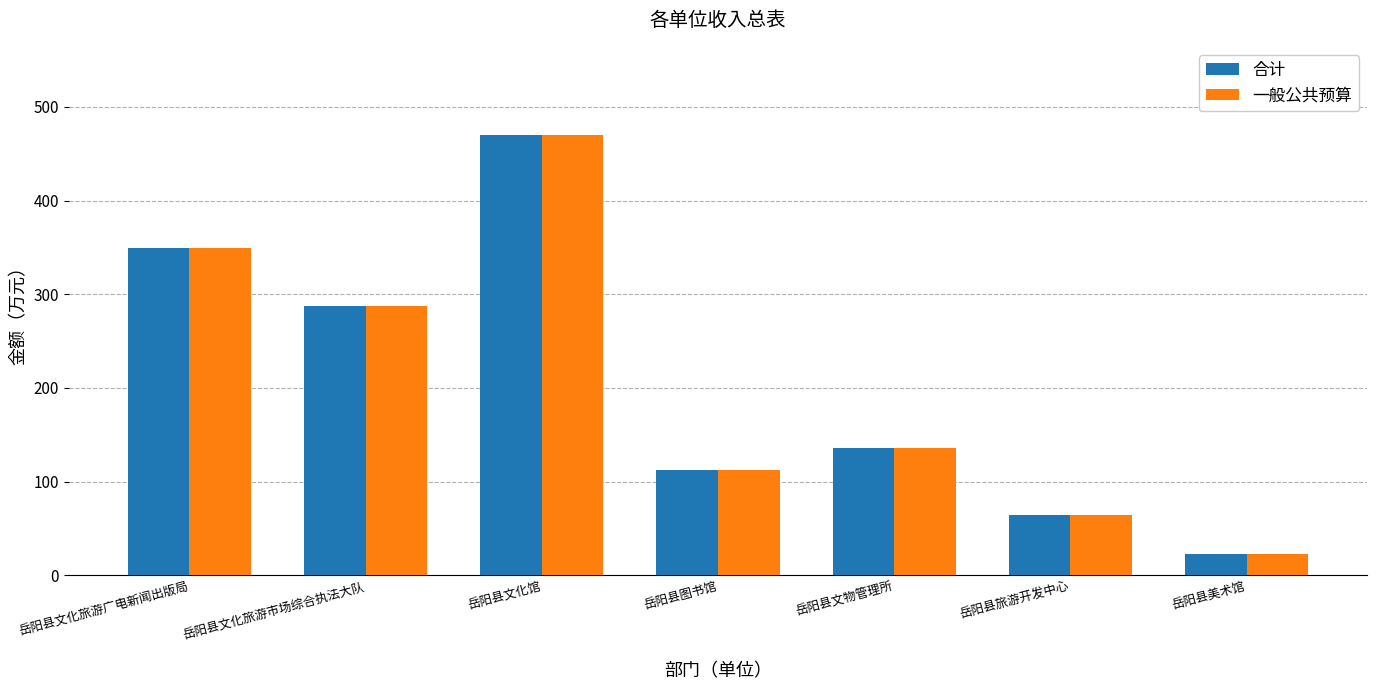

Is the value of 一般公共预算 at 岳阳县文化旅游广电新闻出版局 greater than the value of 合计 at 岳阳县美术馆?

Yes